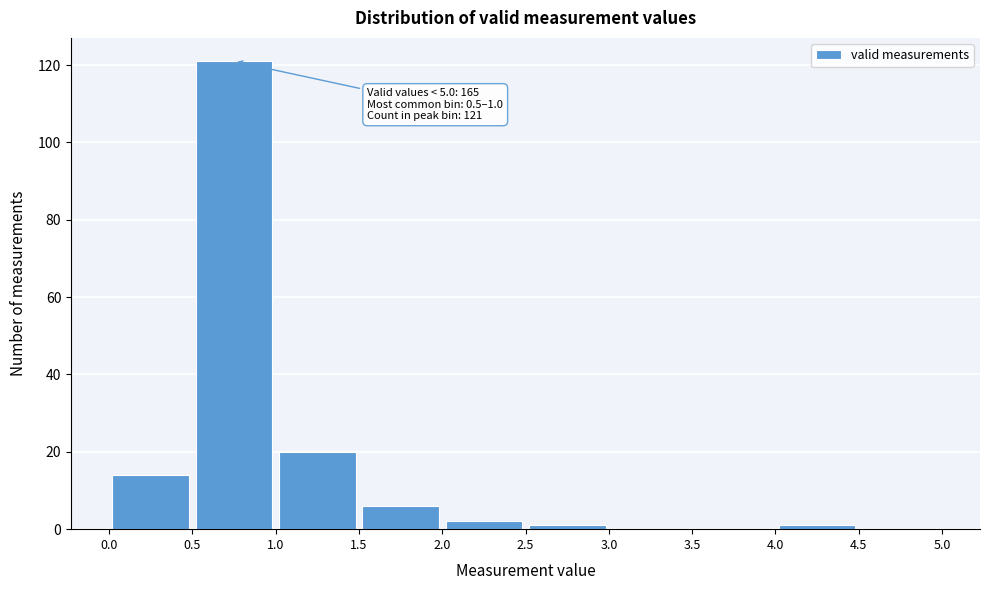

Which range on the x-axis has the tallest bar?

0.5 to 1.0